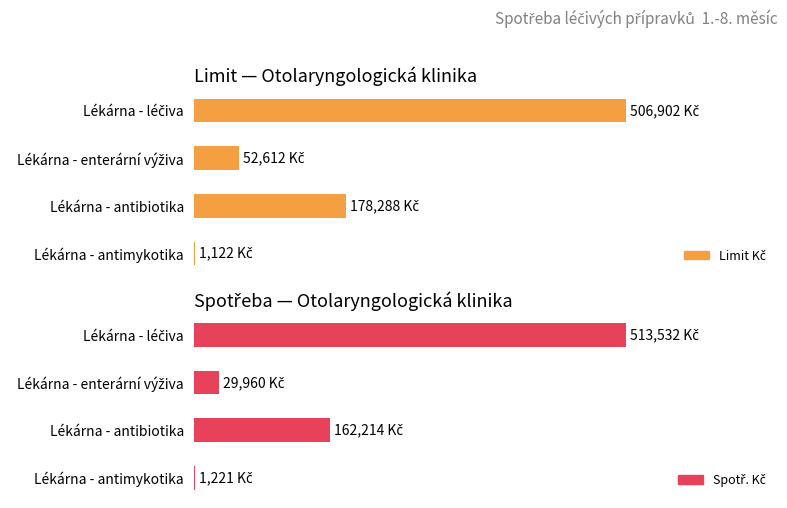

Rank the series at Lékárna - antimykotika from highest to lowest value.

Spotř. Kč, Limit Kč